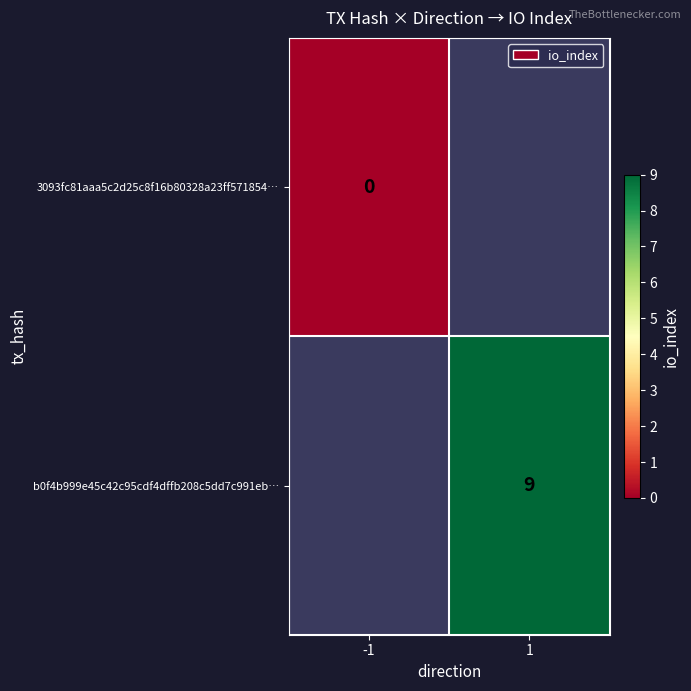

At how many categories does at least one series exceed 0?

1